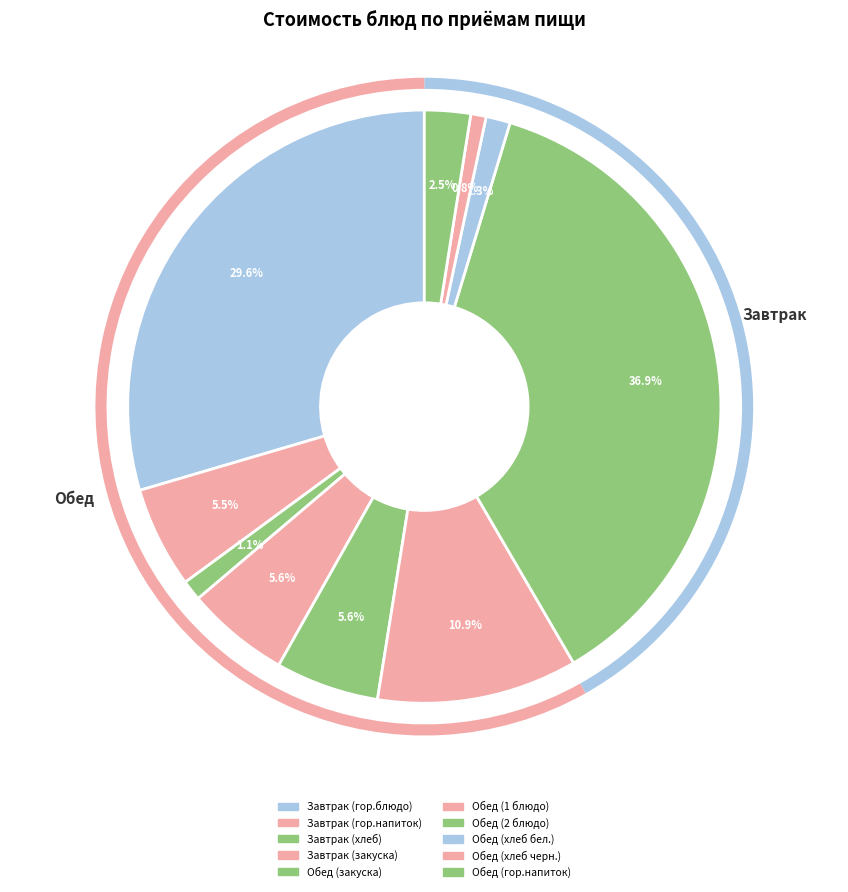

How many slices are in this pie chart?

10